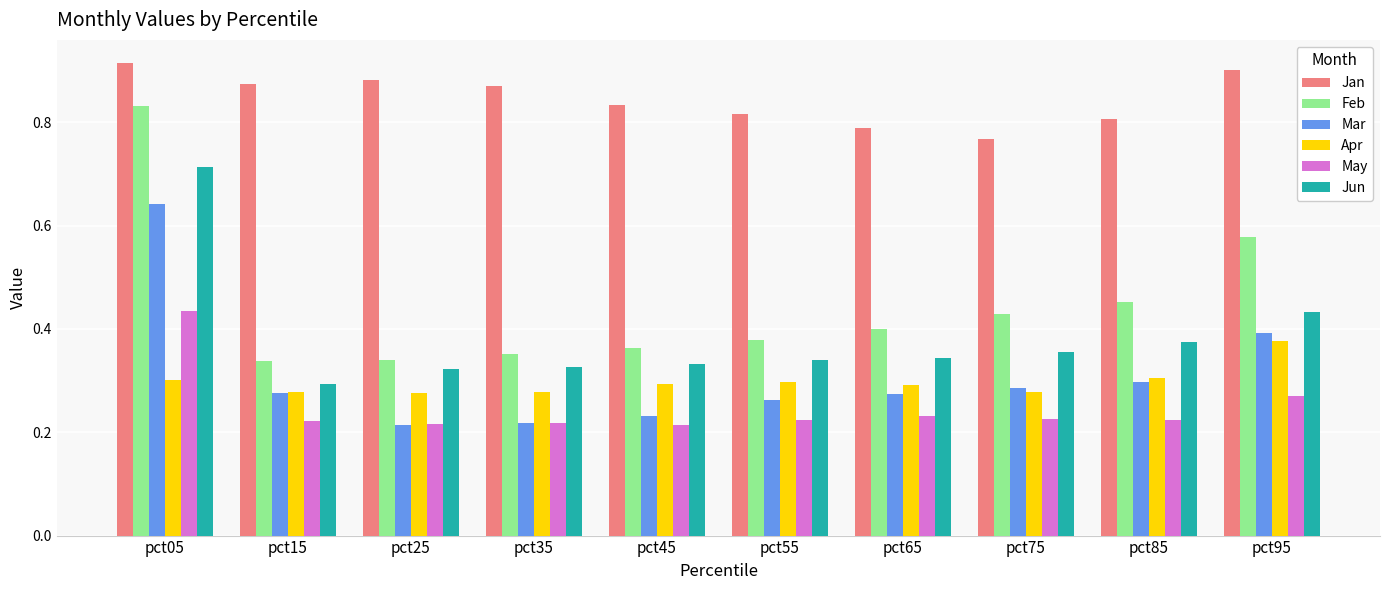

Which series has the largest range (max minus min)?

Feb